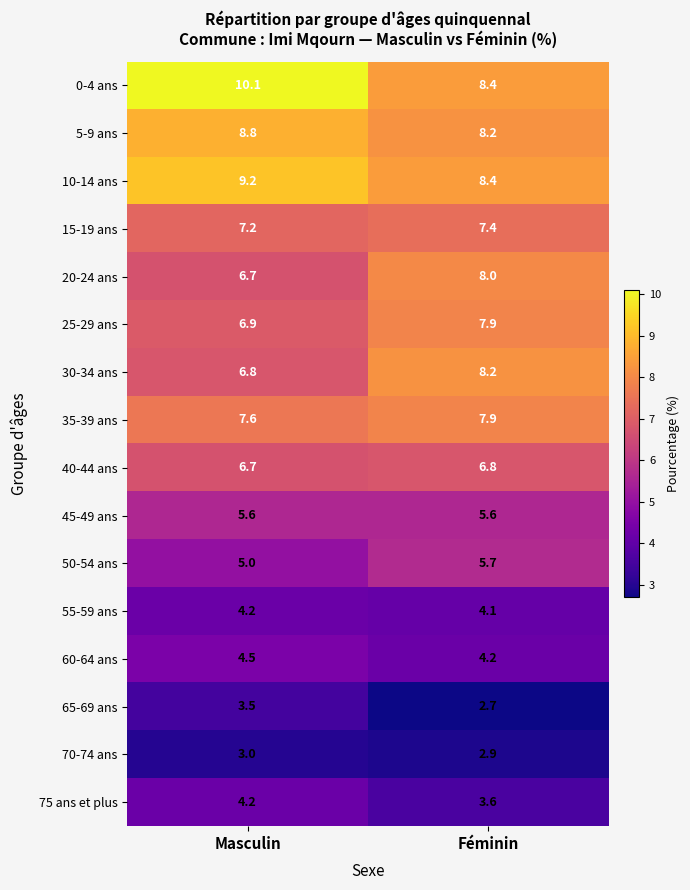

What value does the 65-69 ans series have at Masculin?

3.5